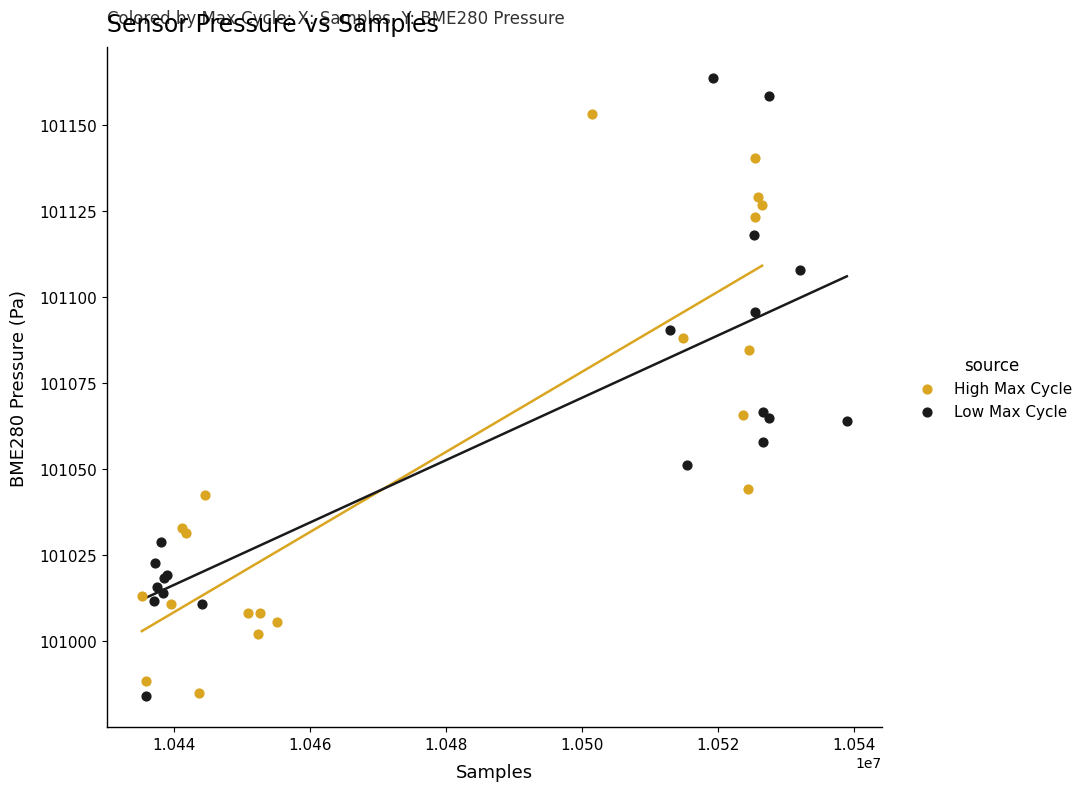

Which series has the largest Y range (max minus min)?

Low Max Cycle